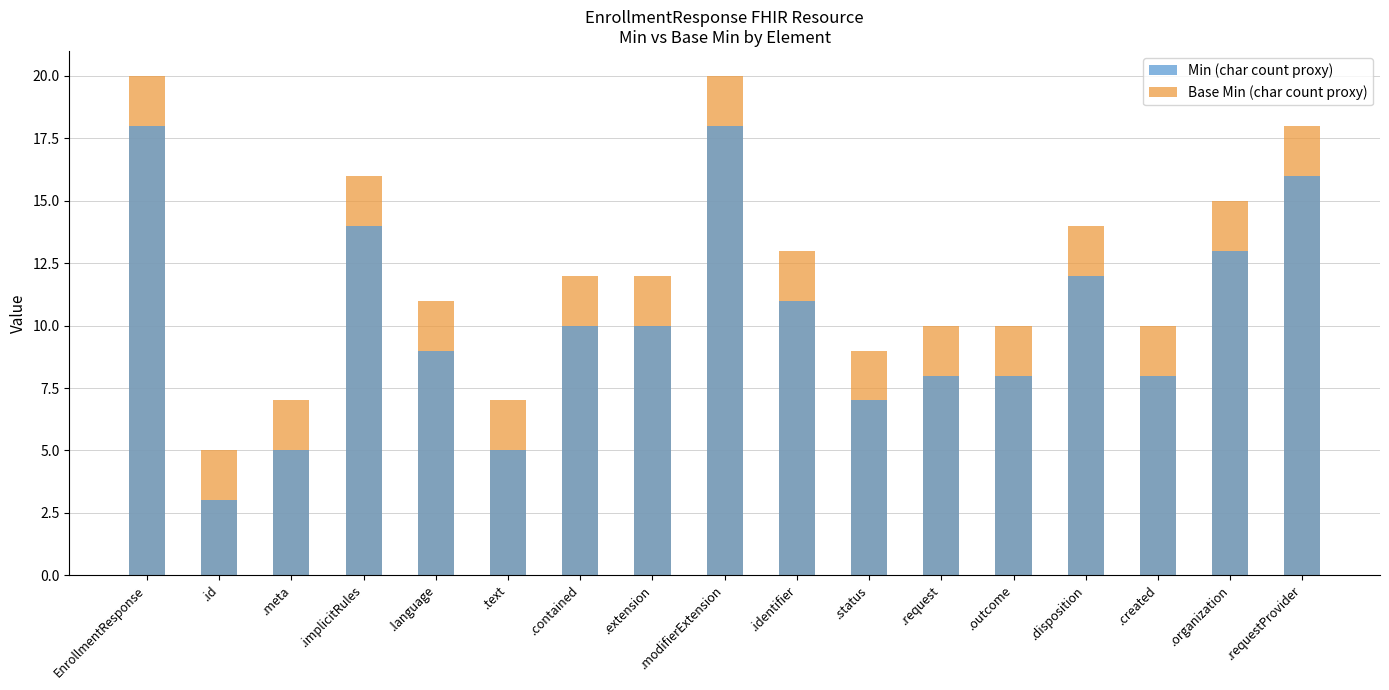

What is the difference between the maximum and minimum values in the Min (char count proxy) series?

15